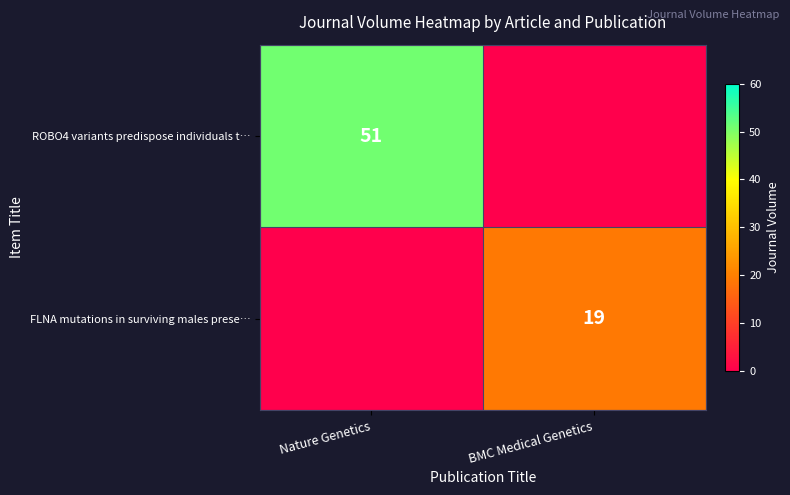

The FLNA mutations in surviving males prese… series shows 19 at BMC Medical Genetics. True or false?

True